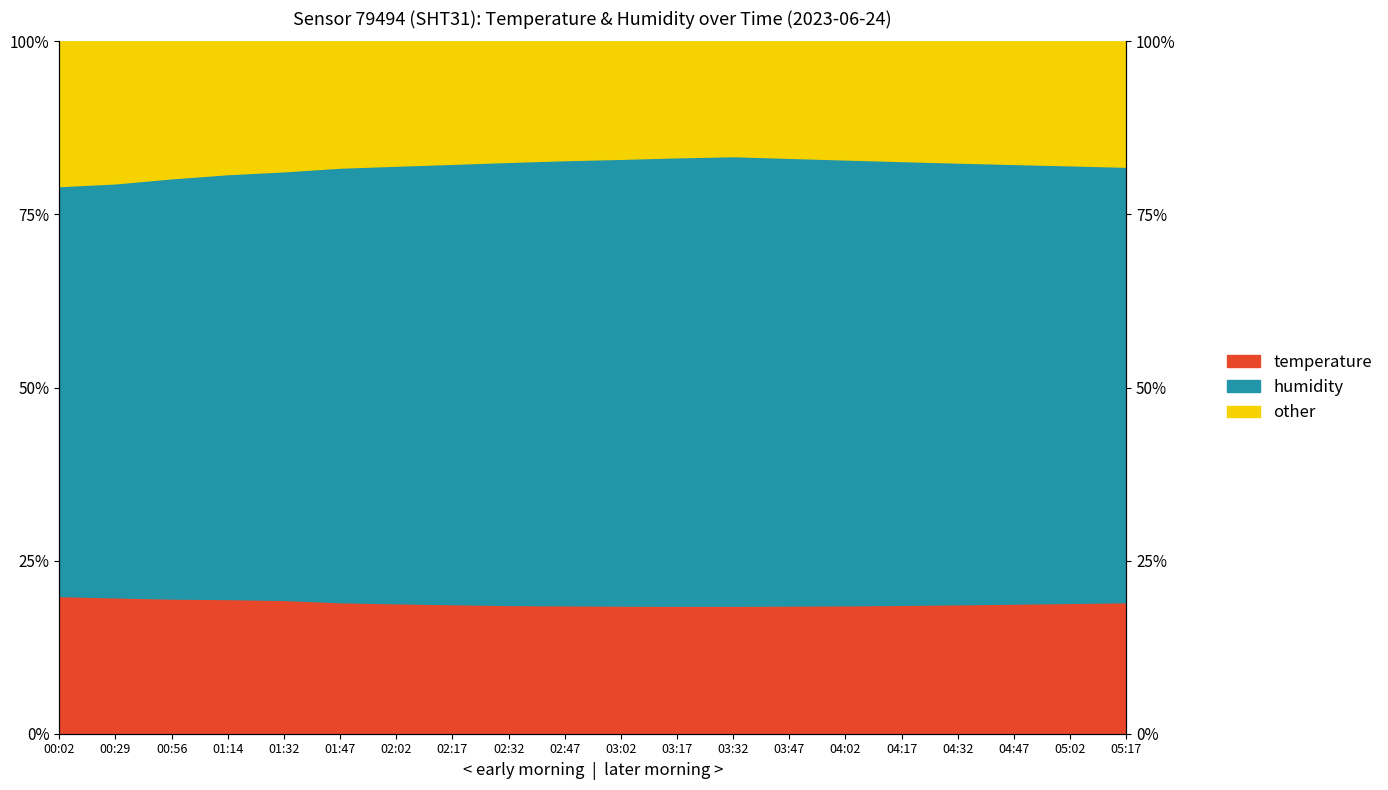

What position from the right is 00:56?

18